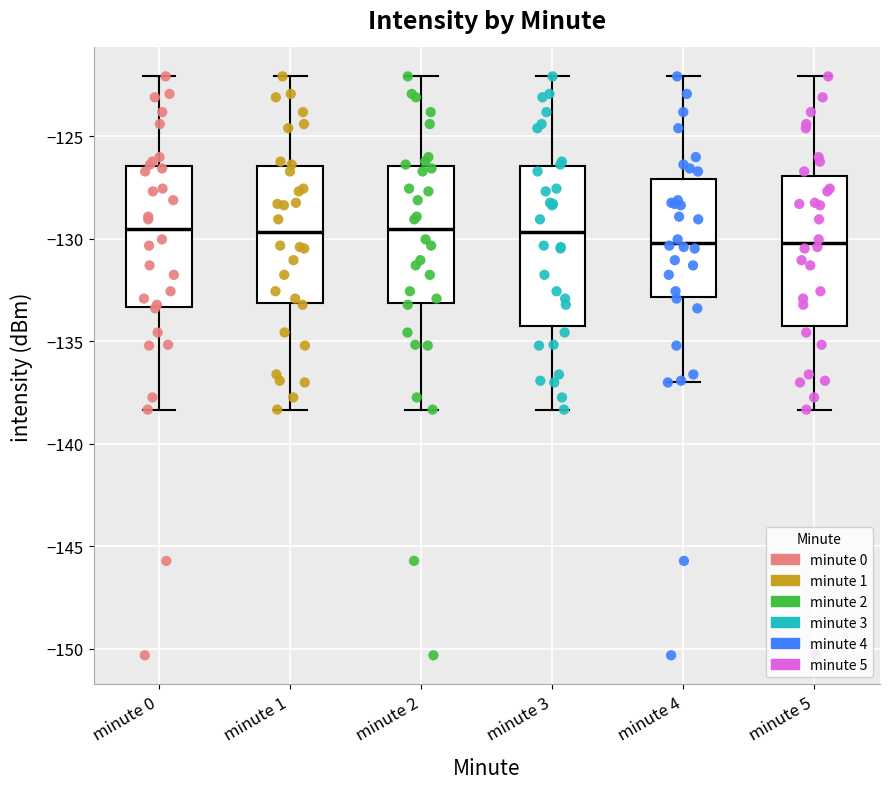

Where does the median line of the box for minute 3 sit on the y-axis? The values are not printed on the chart, so give them approximately, as read against the axis.

-129.5